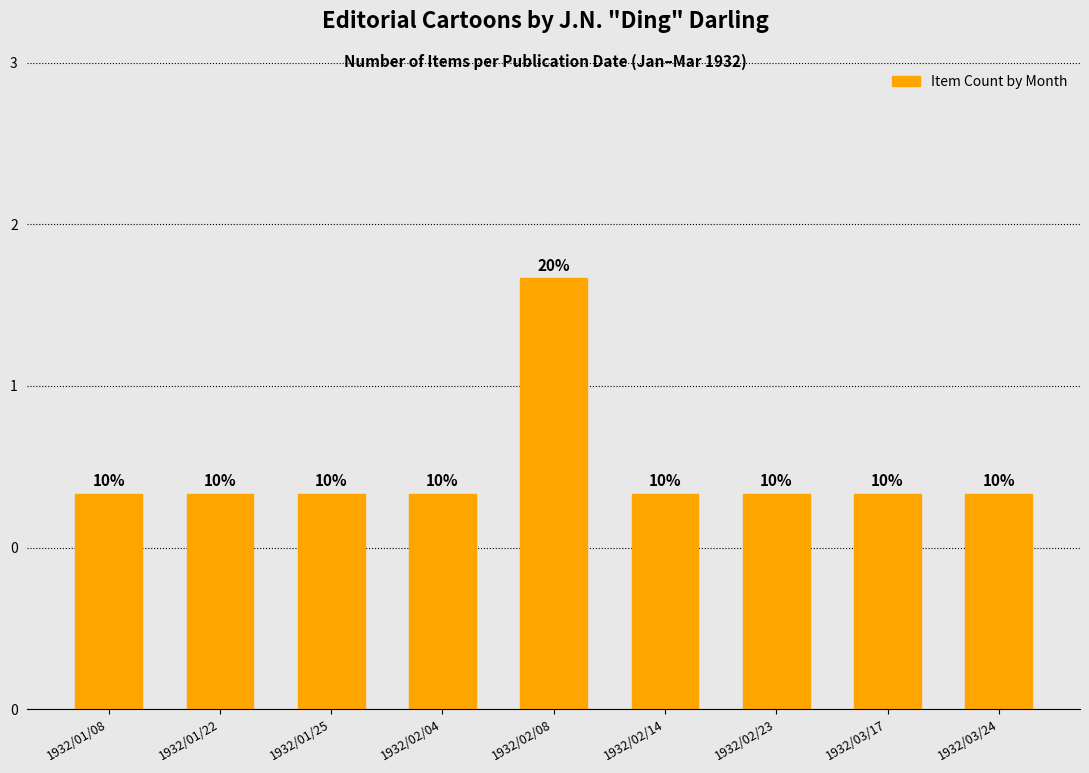

Rank the categories by value from highest to lowest.

1932/02/08, 1932/01/08, 1932/01/22, 1932/01/25, 1932/02/04, 1932/02/14, 1932/02/23, 1932/03/17, 1932/03/24